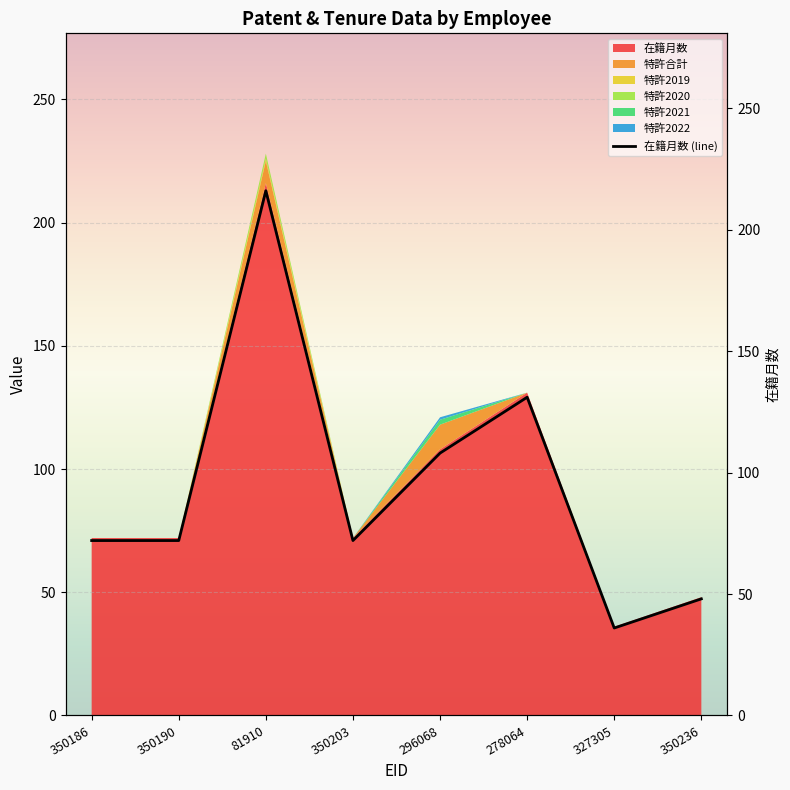

What is the difference between the second highest and second lowest values?

83